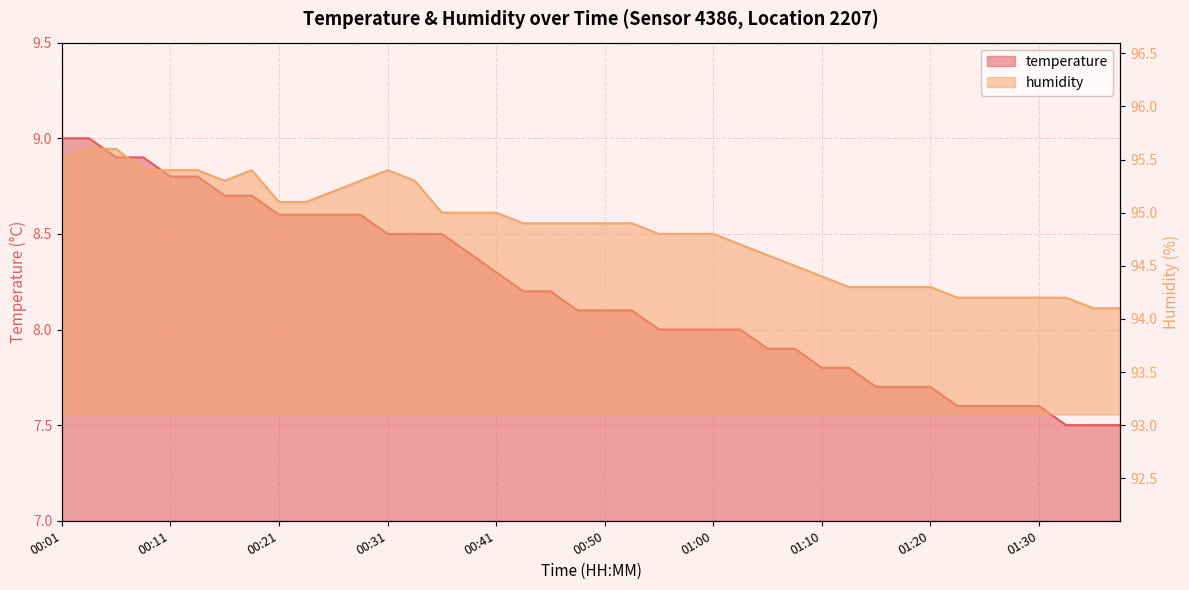

At how many categories does at least one series exceed 49?

40